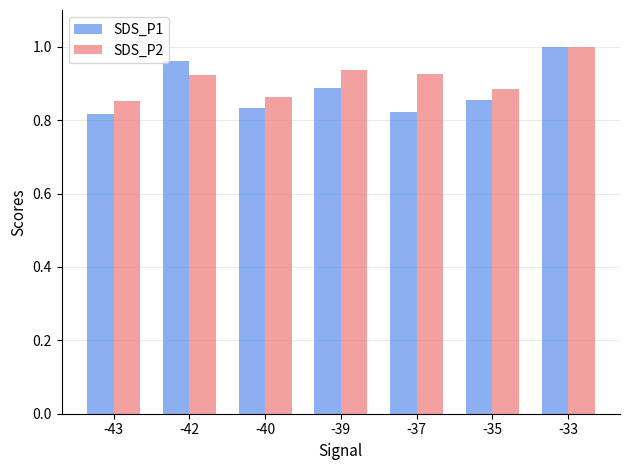

Are the bars grouped side by side (vs. stacked)?

Yes